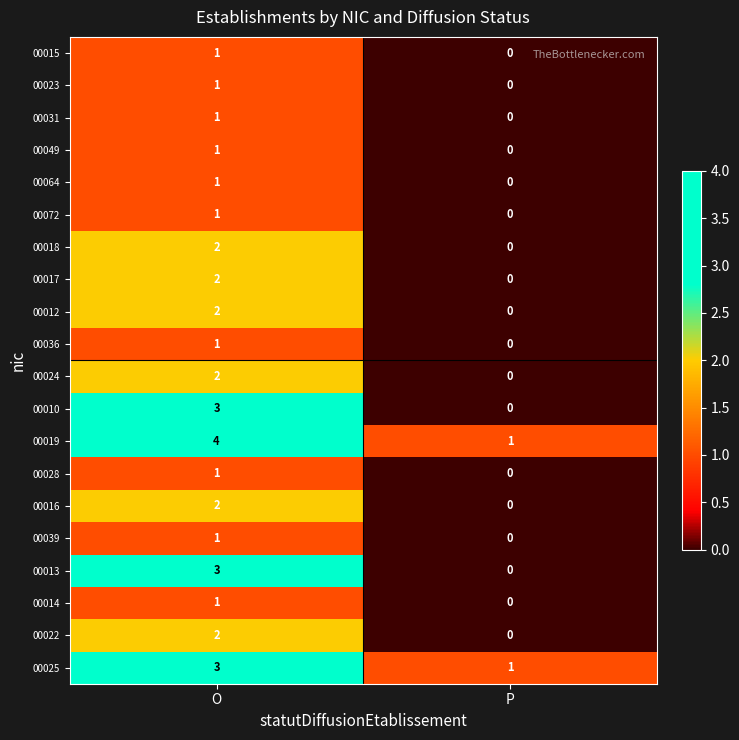

At which category is the sum across all series the highest?

O